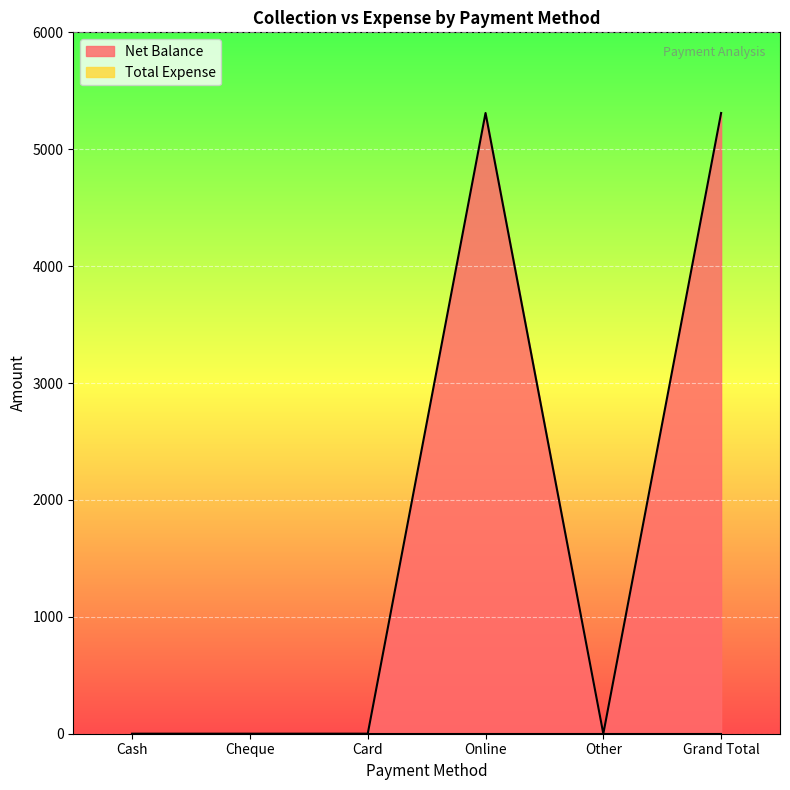

At which category does the chart reach its peak across all series?

Online